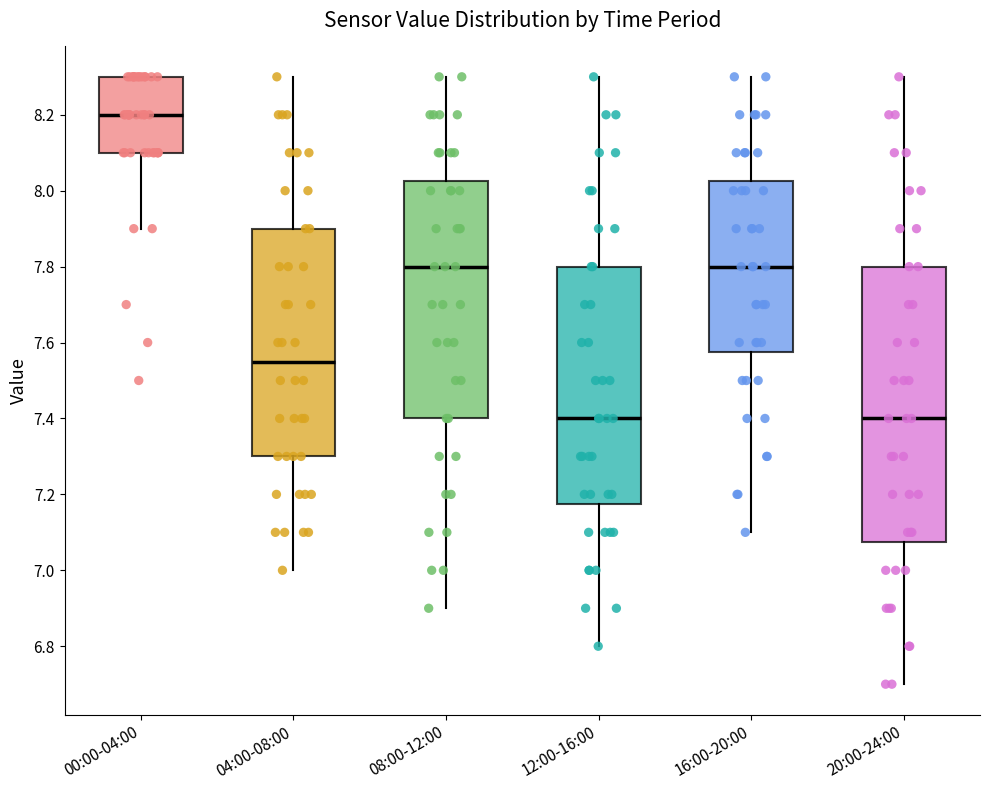

Where does the median line of the box for 12:00-16:00 sit on the y-axis? The values are not printed on the chart, so give them approximately, as read against the axis.

7.40